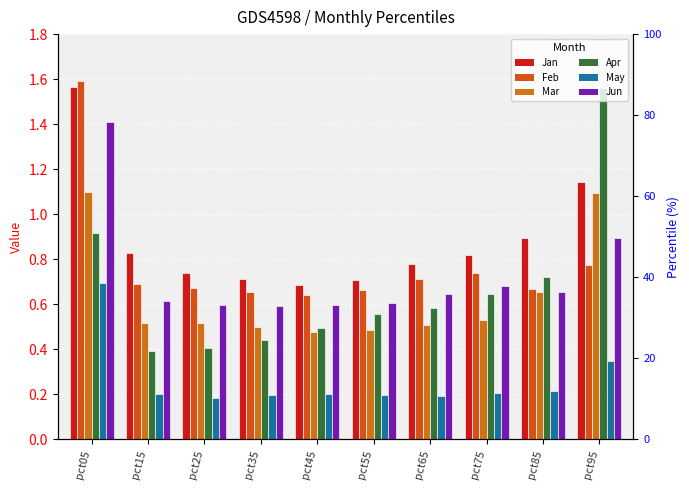

What is the total value across all series at pct15?

3.2